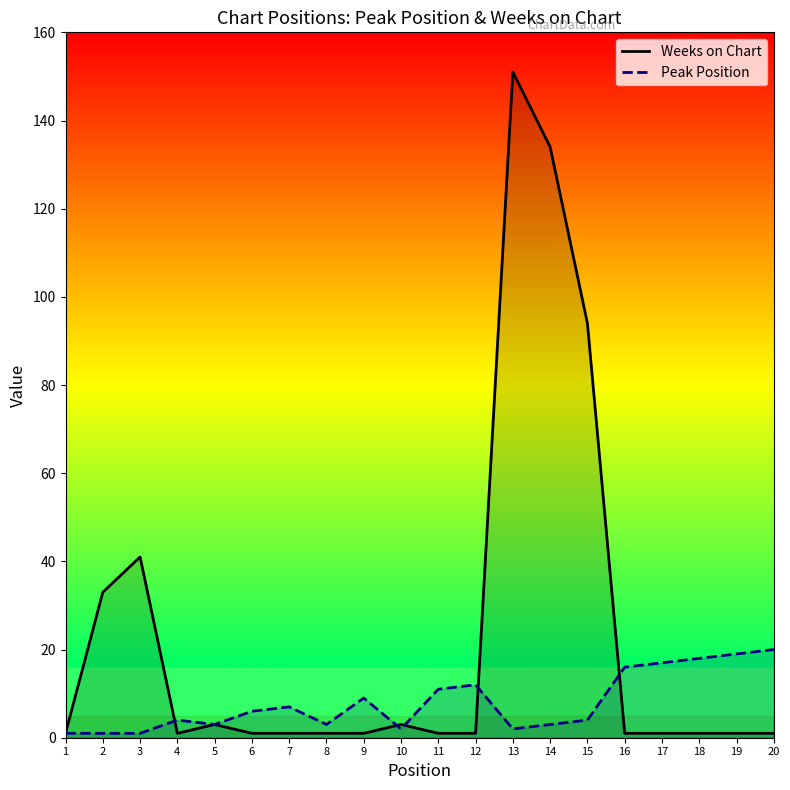

What are all the series names shown in the legend?

Weeks on Chart, Peak Position